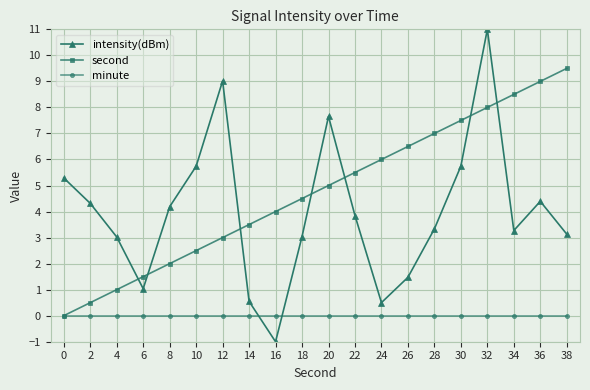

How many data points does each series have?

20